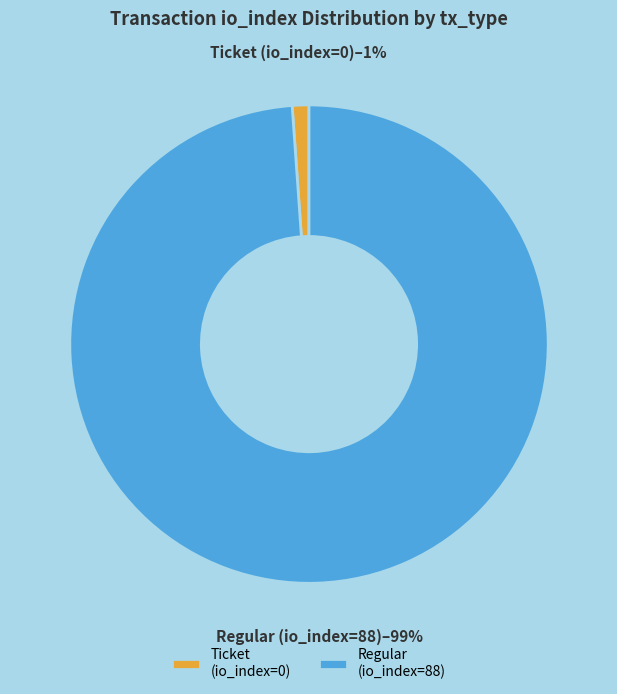

The Ticket (io_index=0) slice represents 1% of the pie. True or false?

True